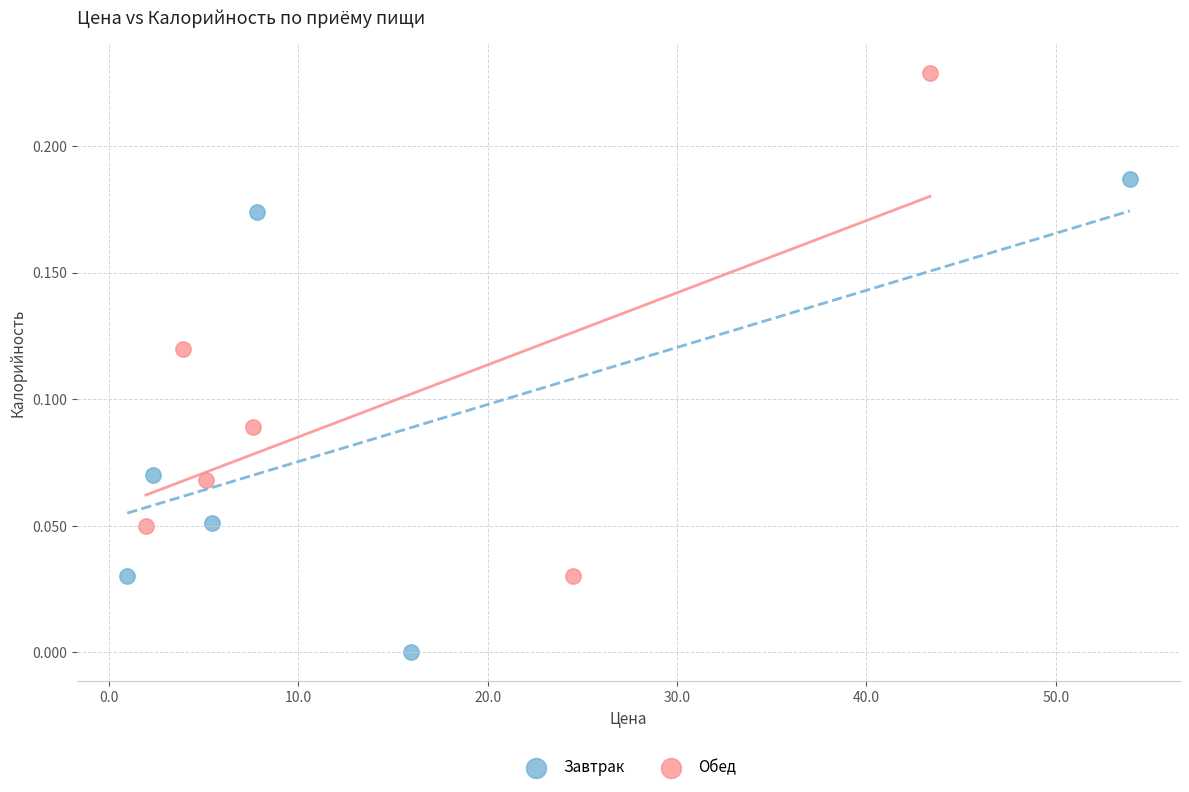

Which series contains the lowest Y value?

Завтрак